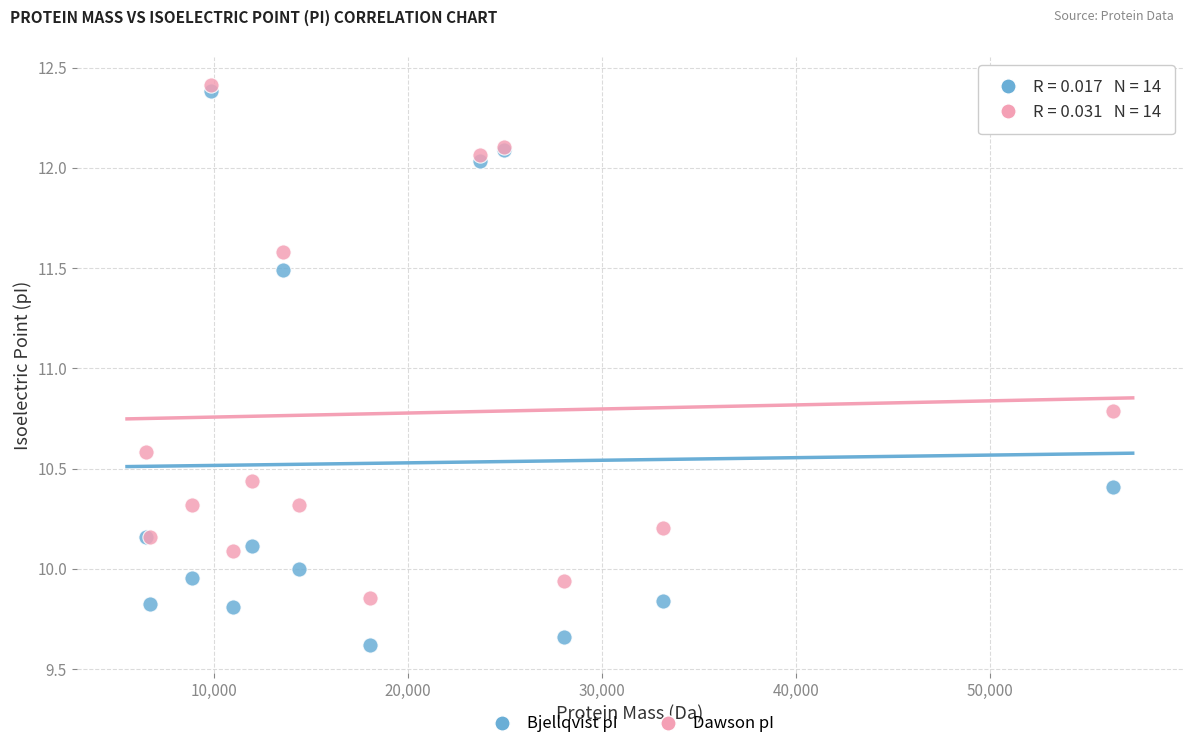

Across all series, what Y value is closest to 11?

10.8